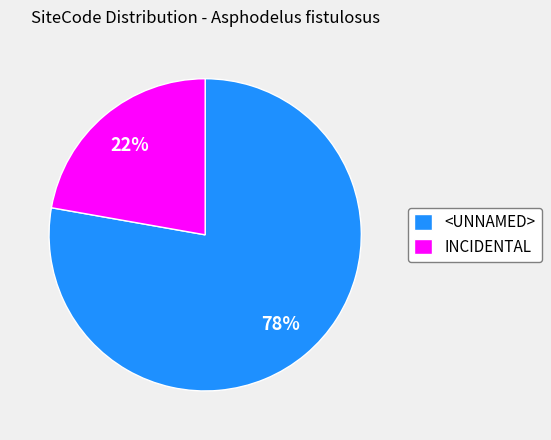

How many slices are in this pie chart?

2